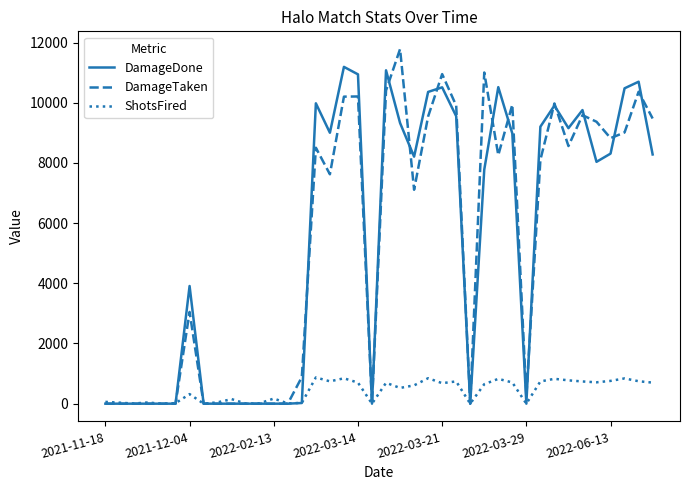

Rank the series by their maximum value, from highest to lowest.

DamageTaken, DamageDone, ShotsFired